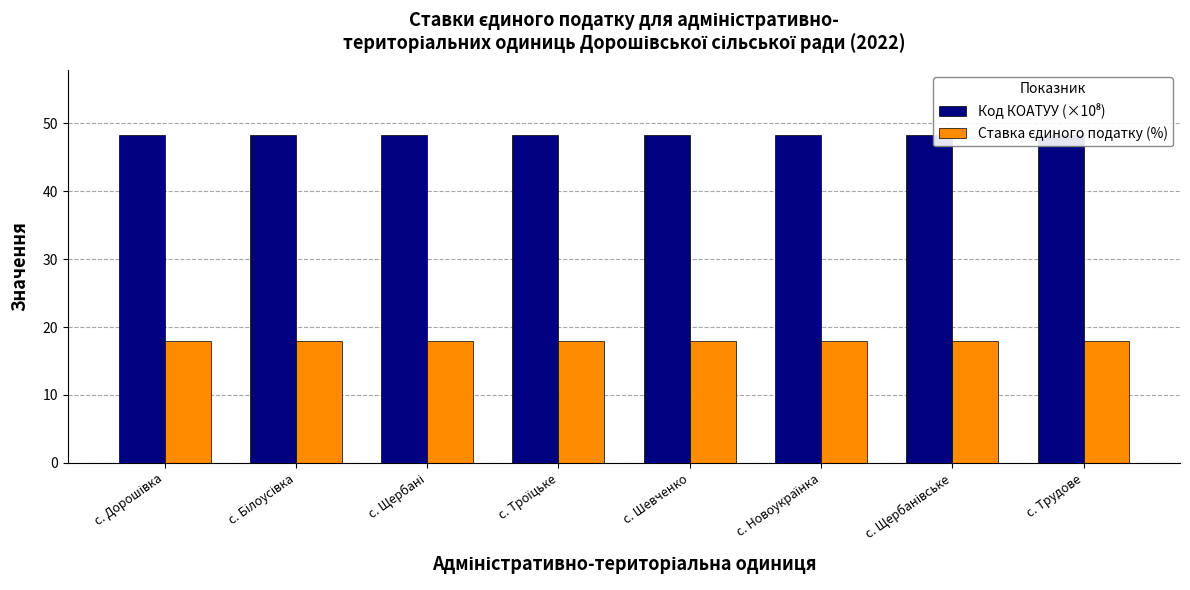

At how many categories does at least one series exceed 20?

8